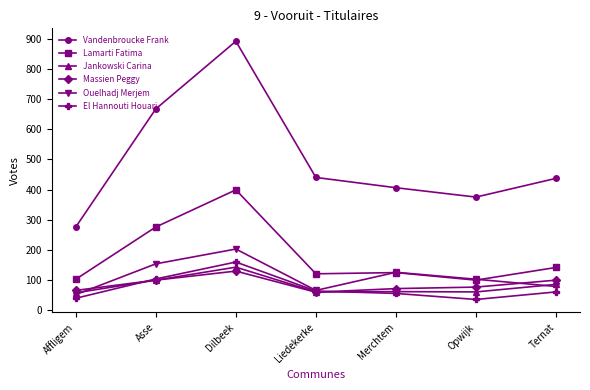

What is the lowest value of the El Hannouti Houari series?

36